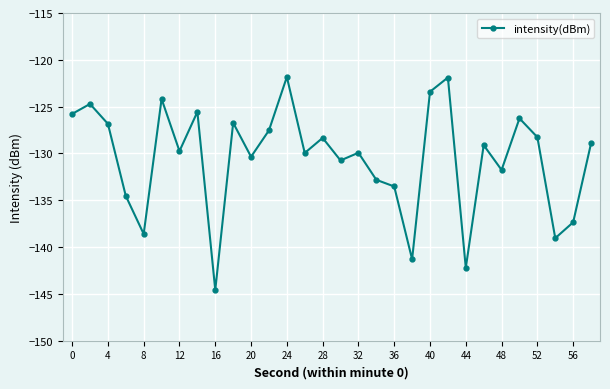

What is the sum of all values?

-3915.8